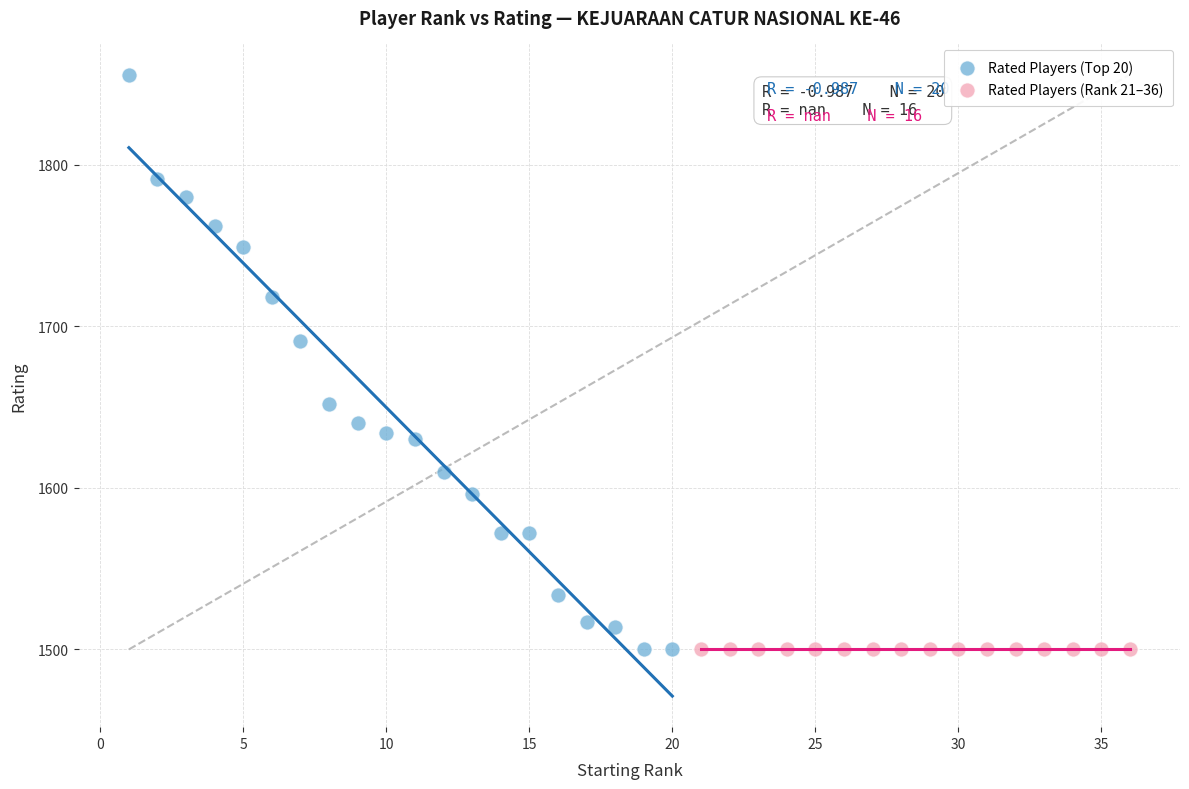

Which series reaches the maximum Y coordinate?

Rated Players (Top 20)